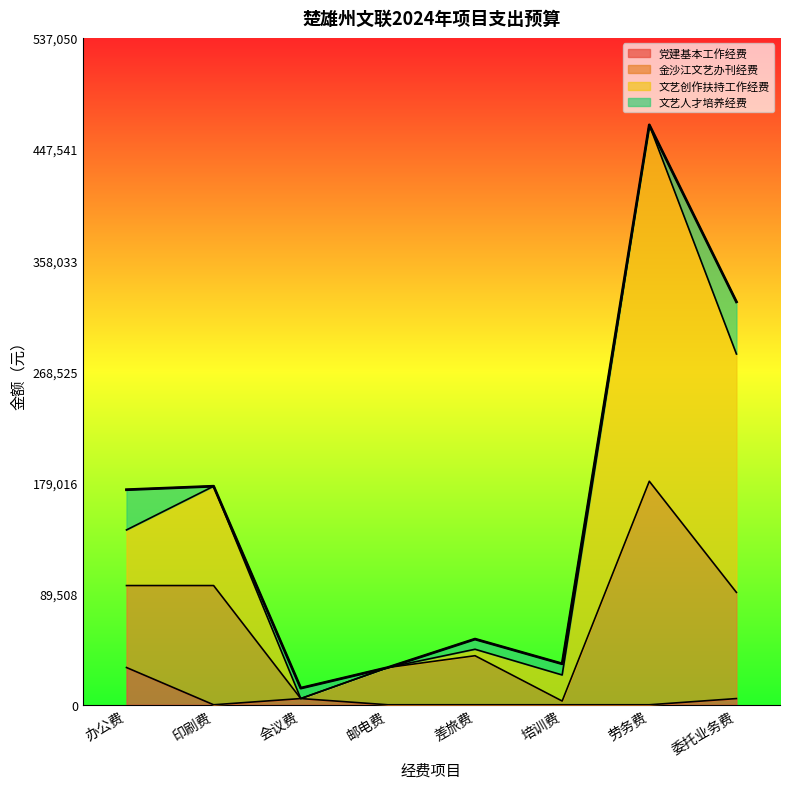

Which category has the highest value in the 党建基本工作经费 series?

办公费